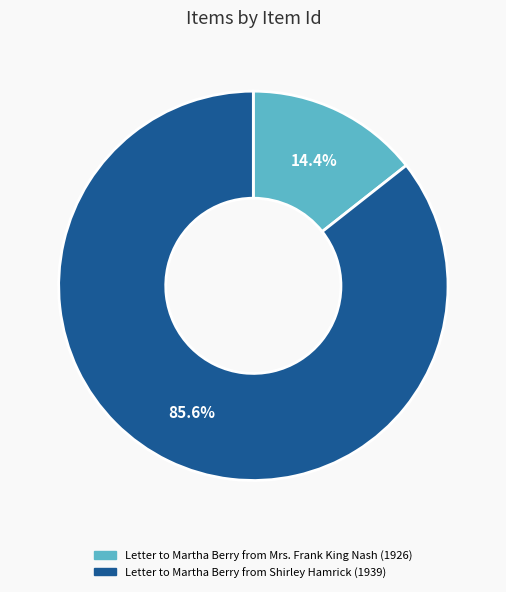

To the nearest percent, what portion does Letter to Martha Berry from Mrs. Frank King Nash (1926) represent?

14%